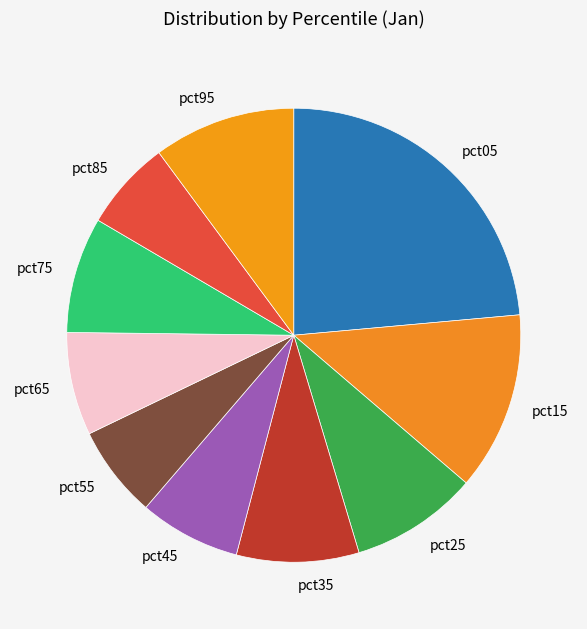

Do pct45 and pct55 together represent more than half of the pie?

No